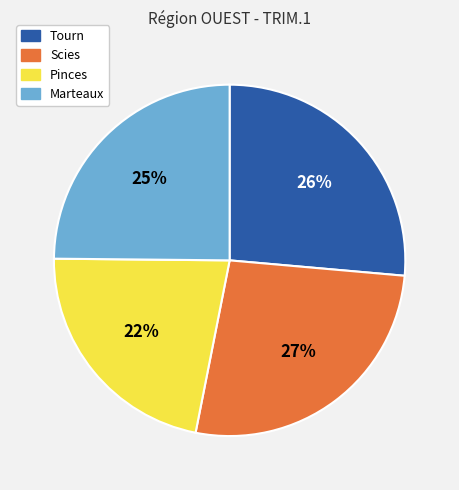

Approximately how many times larger is the value at Tourn compared to Pinces?

1.2